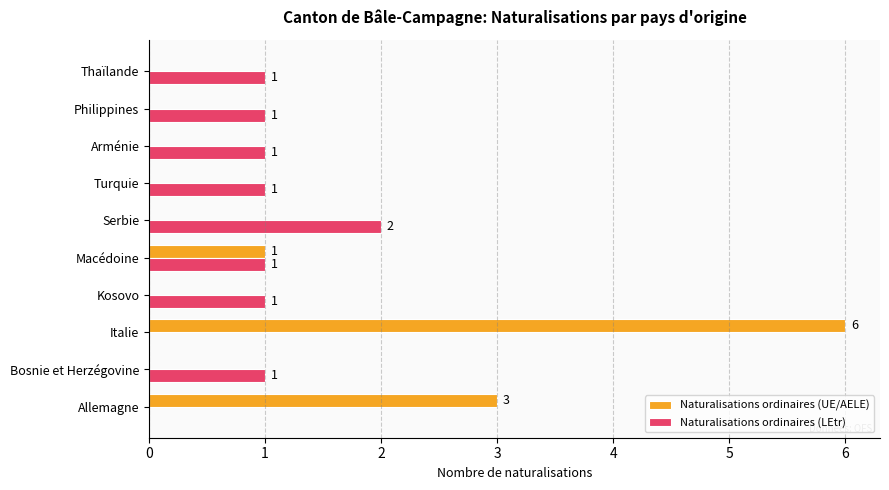

Which category has the highest value in the Naturalisations ordinaires (UE/AELE) series?

Italie